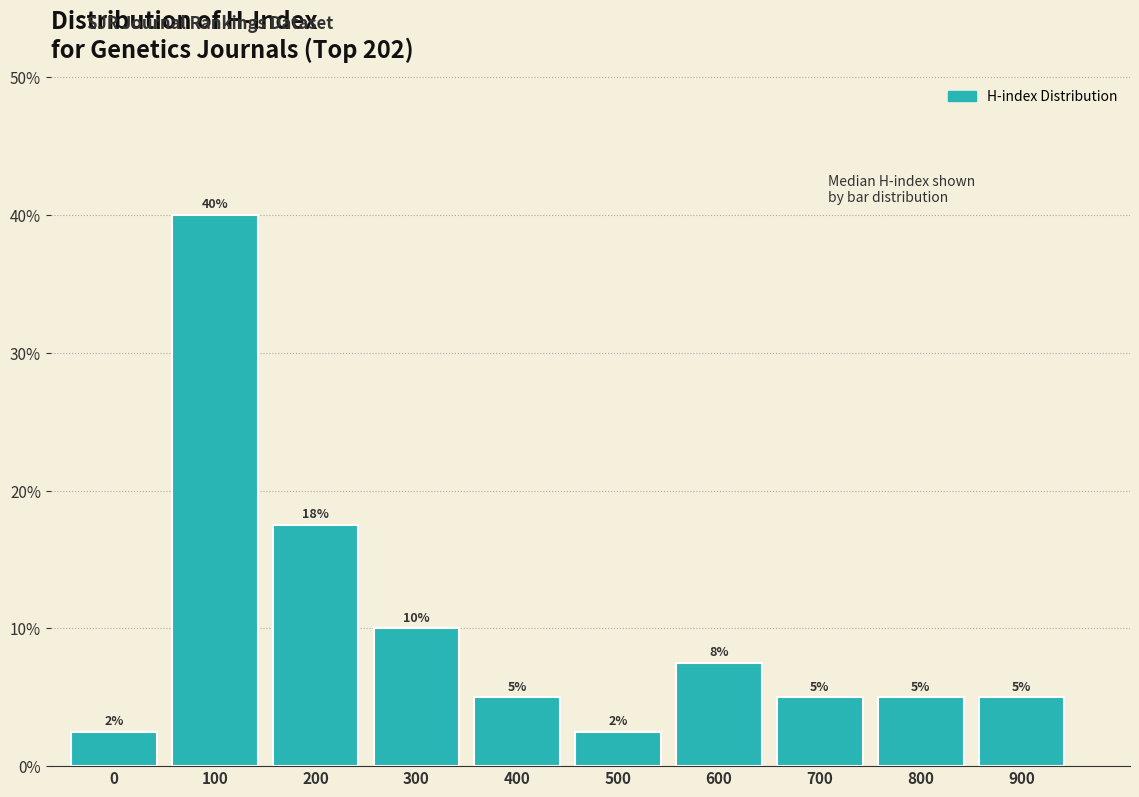

The chart shows a value of 8.4 at 800. True or false?

False